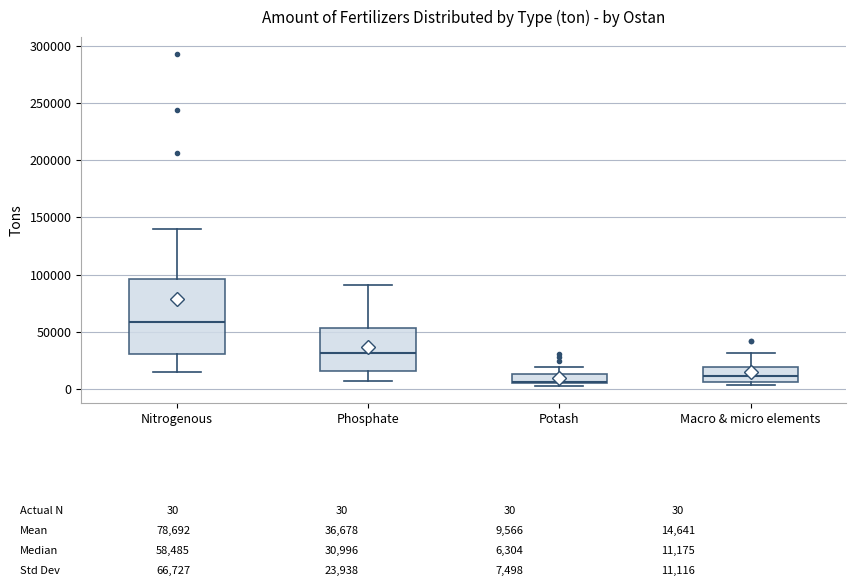

Which box is the tallest, from its lower edge to its upper edge?

Nitrogenous